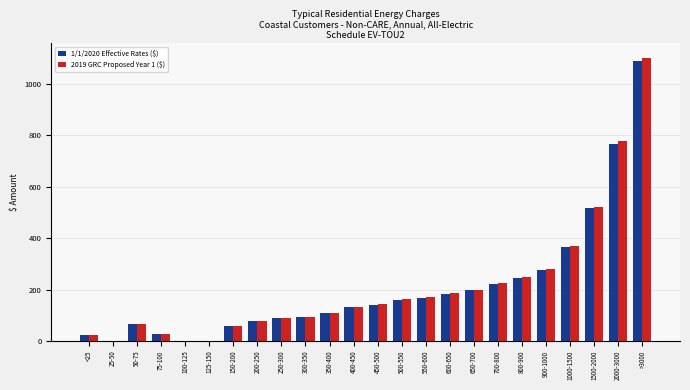

Count the number of data series in this chart.

2